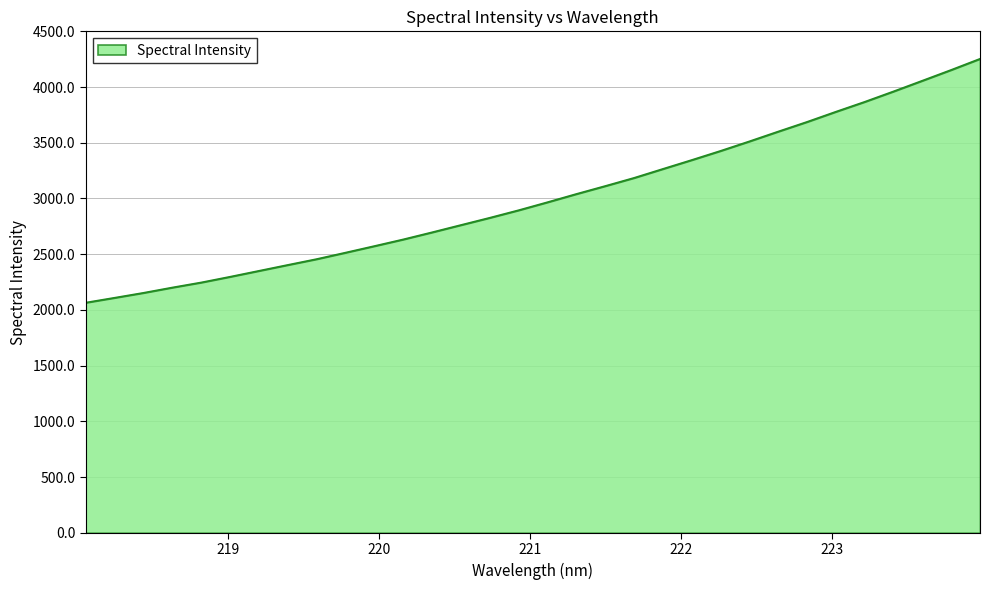

What is the difference between the maximum and minimum values?

2188.1